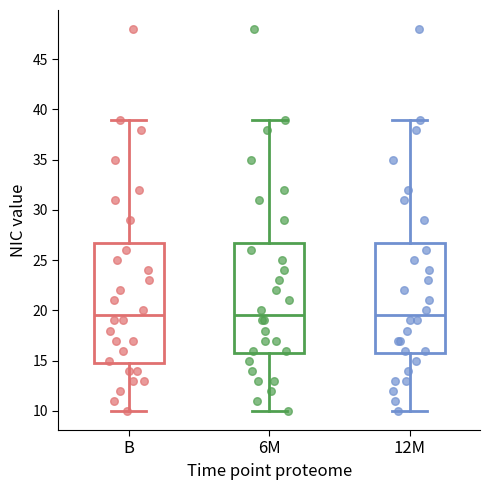

Reading left to right, transcribe this box plot: for each box, give where its median line is, the range the box spans, and where its two whiskers end, as read against the y-axis. The values are not printed on the chart, so give them approximately, as read against the axis.

B: median 19.5, box 15.0 to 27.0, whiskers 10.0 to 39.0
6M: median 19.5, box 16.0 to 27.0, whiskers 10.0 to 39.0
12M: median 19.5, box 16.0 to 27.0, whiskers 10.0 to 39.0